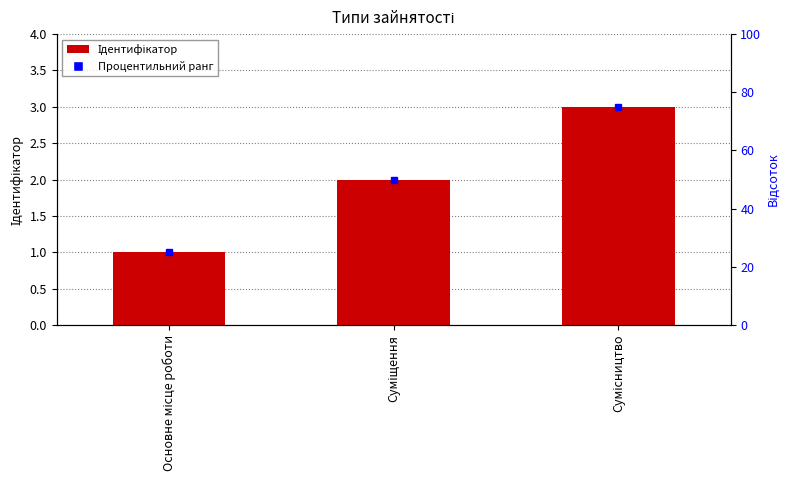

Where is the data nearest to the value 2?

Суміщення